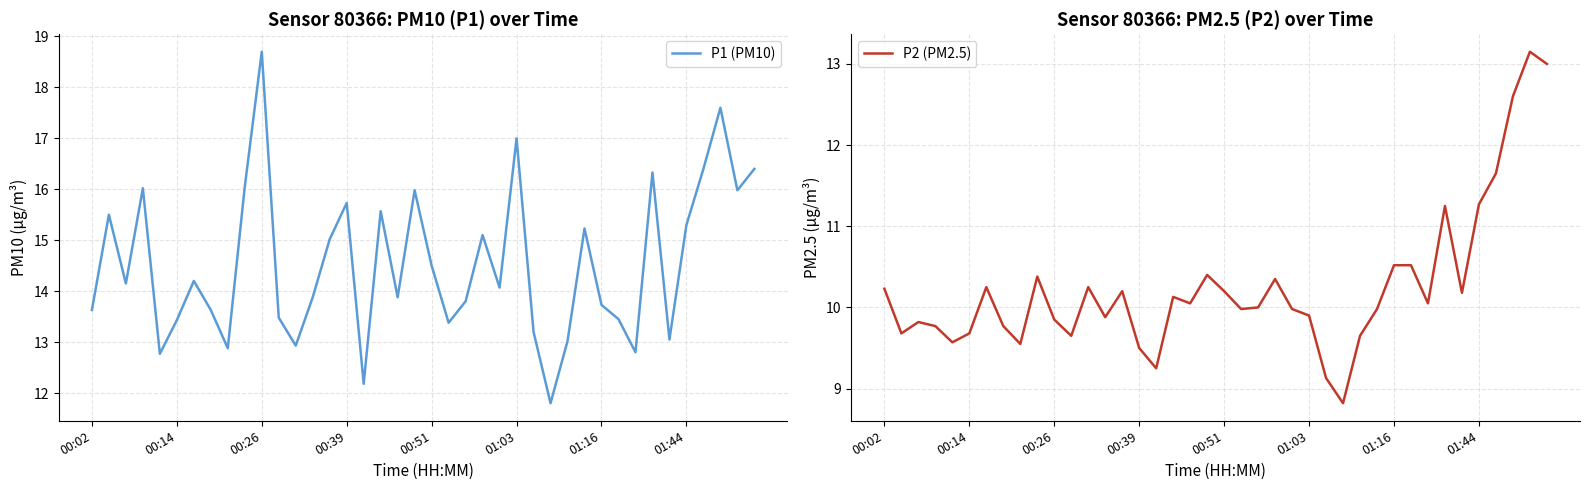

Is it true that P1 (PM10) equals 15.7 at 00:39?

True